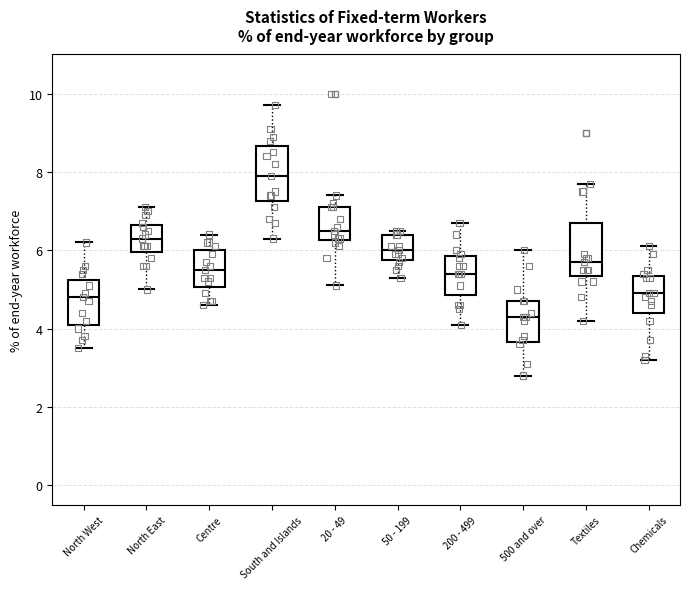

Where does the upper whisker of the box for North East end on the y-axis? The values are not printed on the chart, so give them approximately, as read against the axis.

7.2